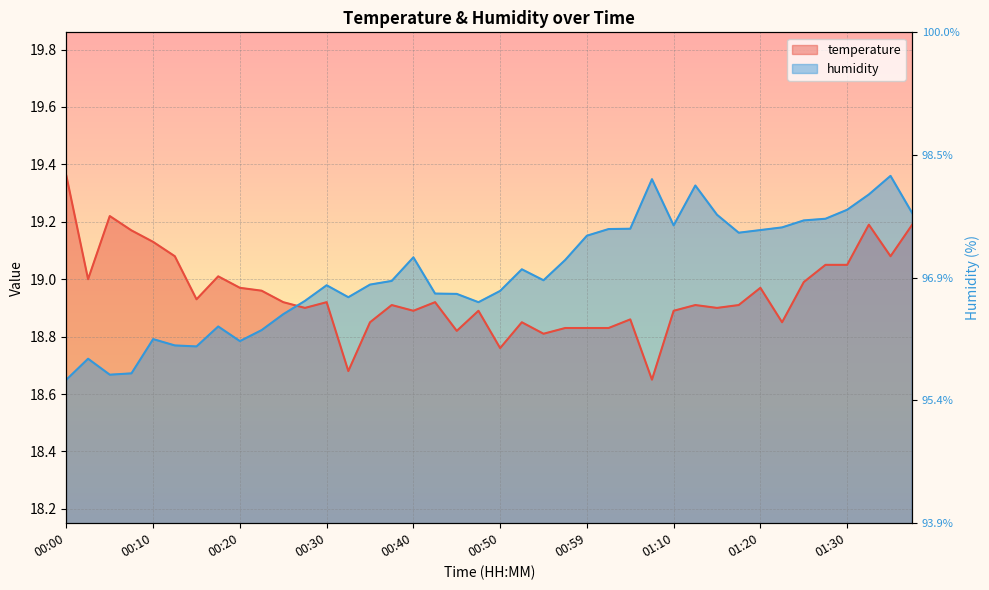

Between 00:13 and 00:17, which is larger?

00:13